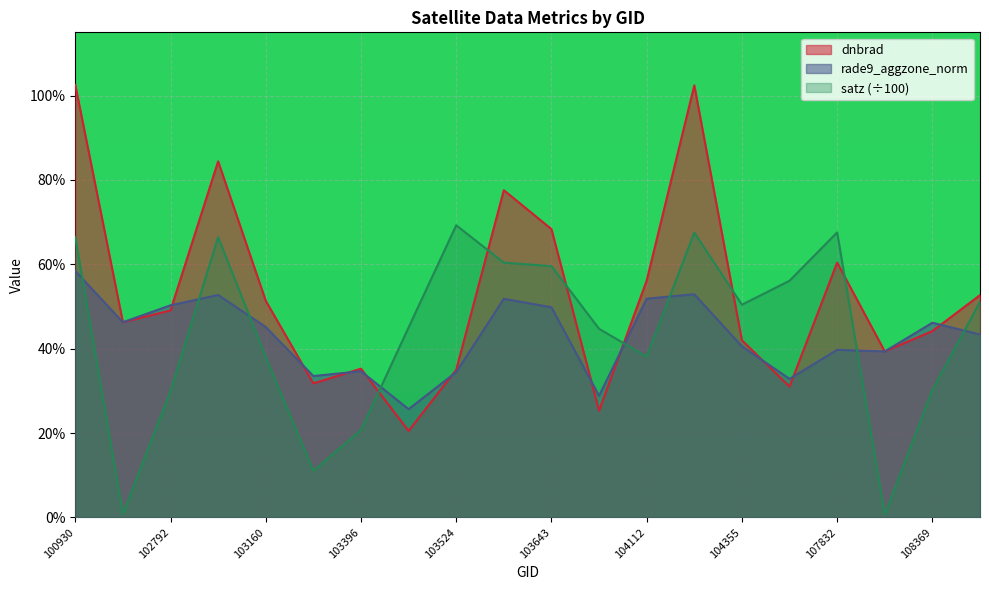

At how many categories does at least one series exceed 0?

20